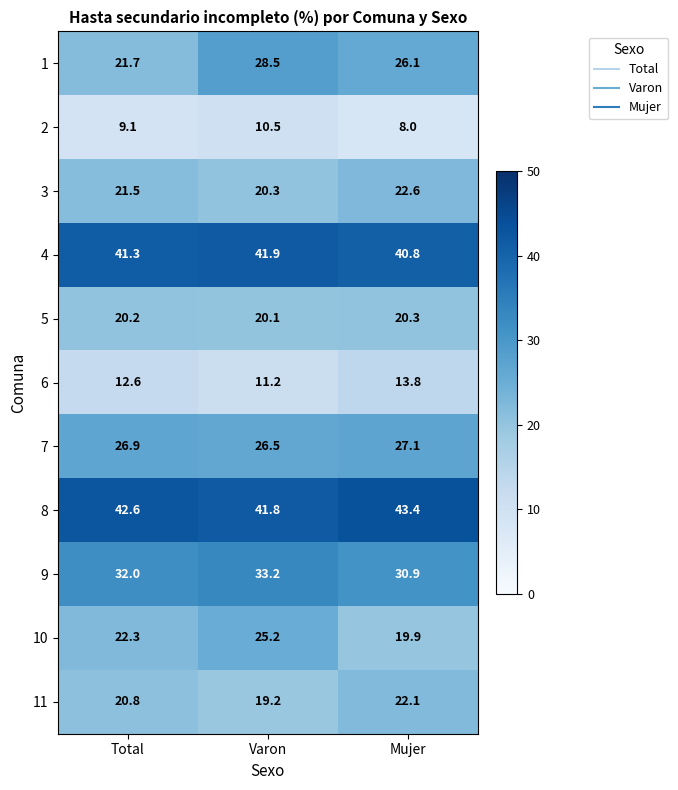

What is the greatest value displayed?

43.4